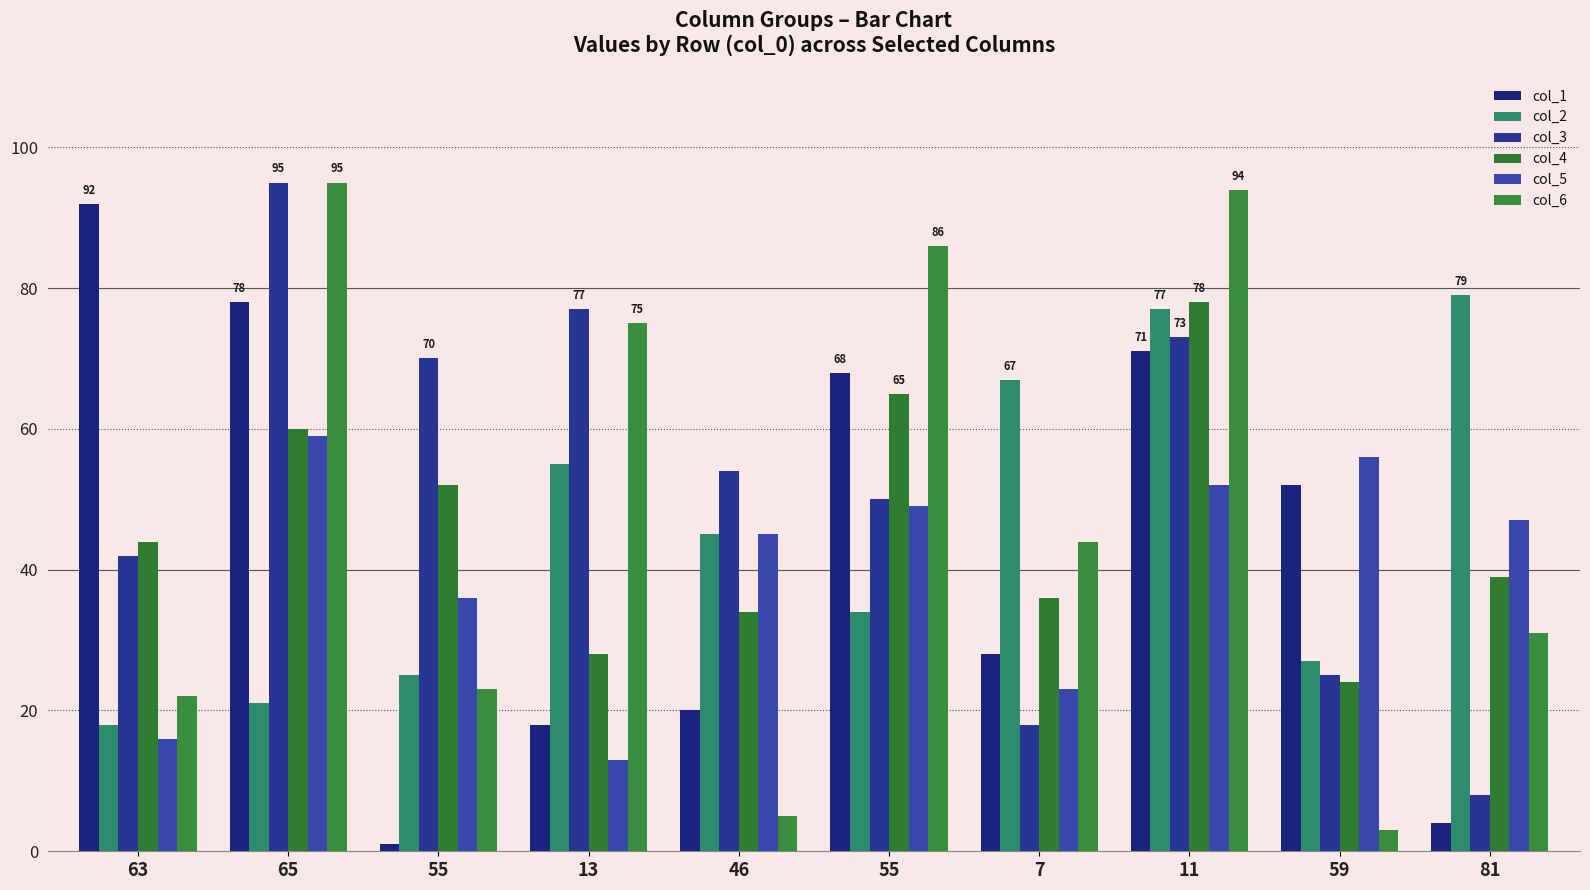

Count the number of categories in the chart.

10